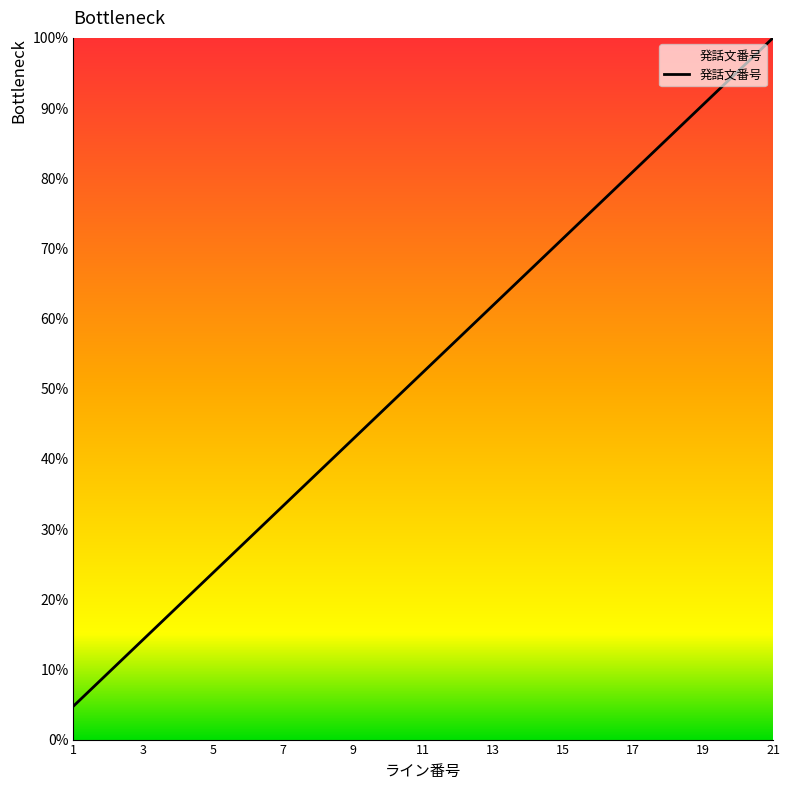

What is the difference between the maximum and minimum values?

95.2